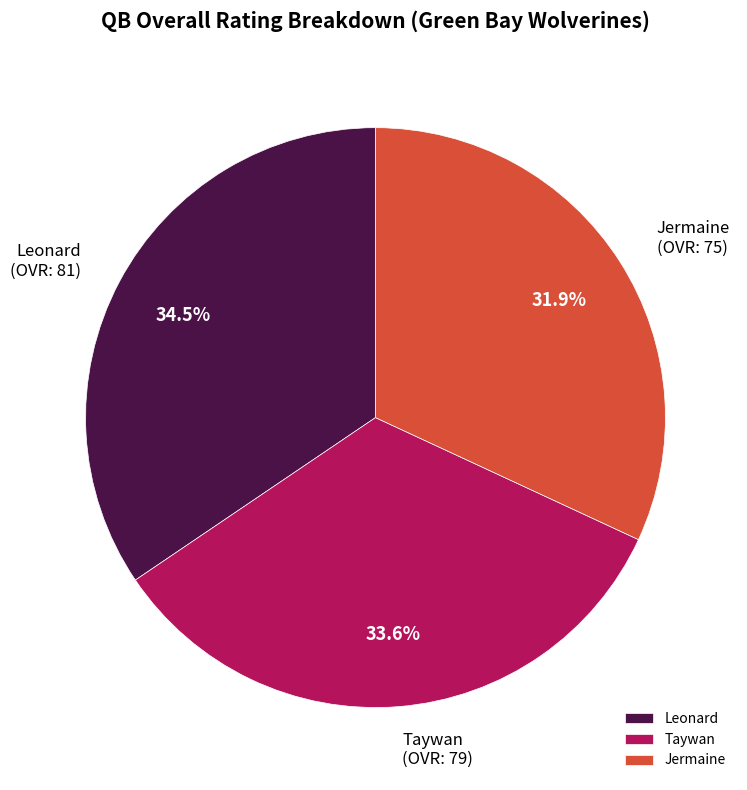

Is it true that Jermaine is 40% of the pie?

False